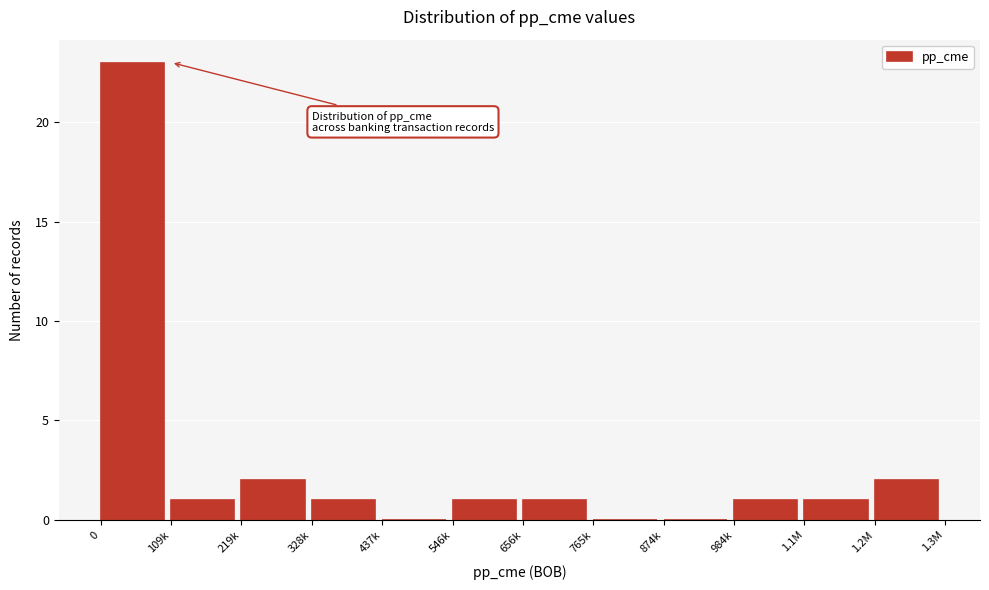

Reading right to left, list all the values displayed in this chart.

1.2M=2	1.1M=1	984k=1	874k=0	765k=0	656k=1	546k=1	437k=0	328k=1	219k=2	109k=1	0=23